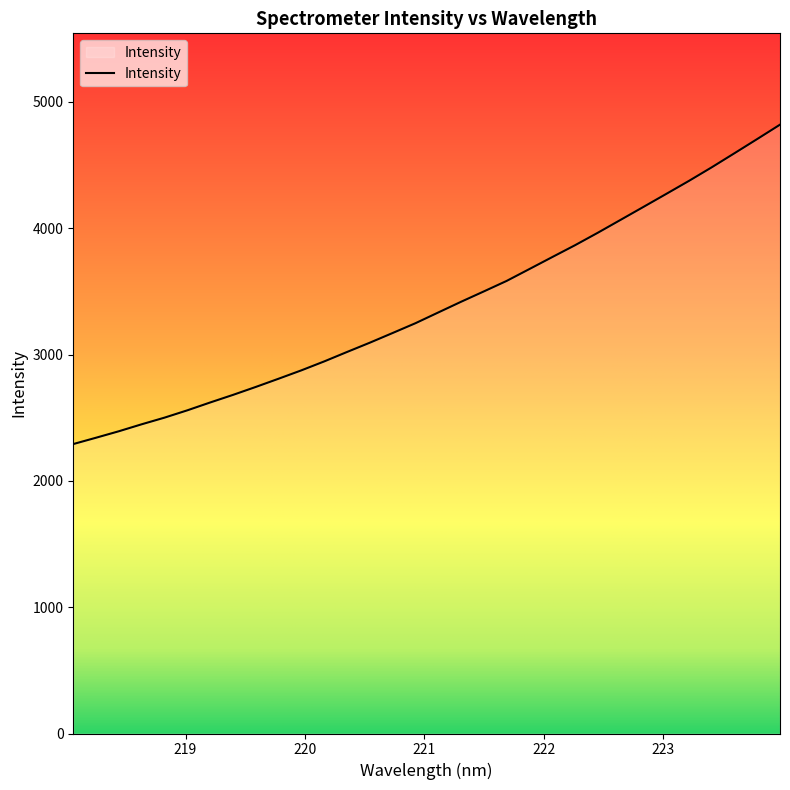

What is the difference between the maximum and minimum values?

2528.2